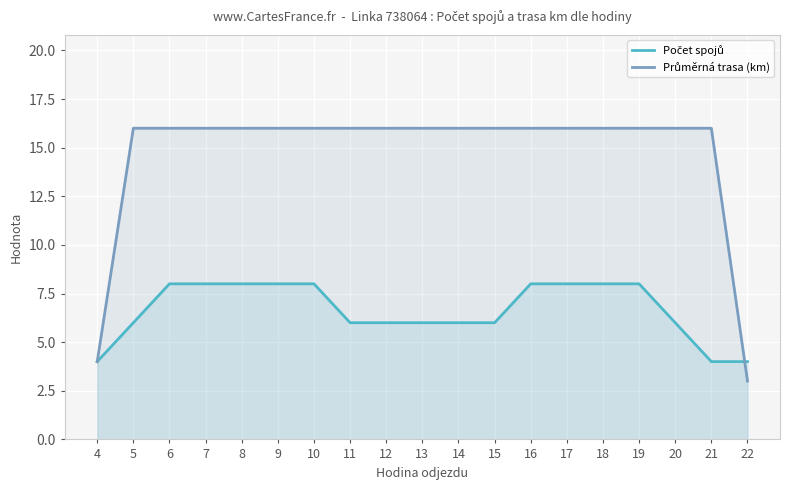

Does the chart display data point markers on the line(s)?

No